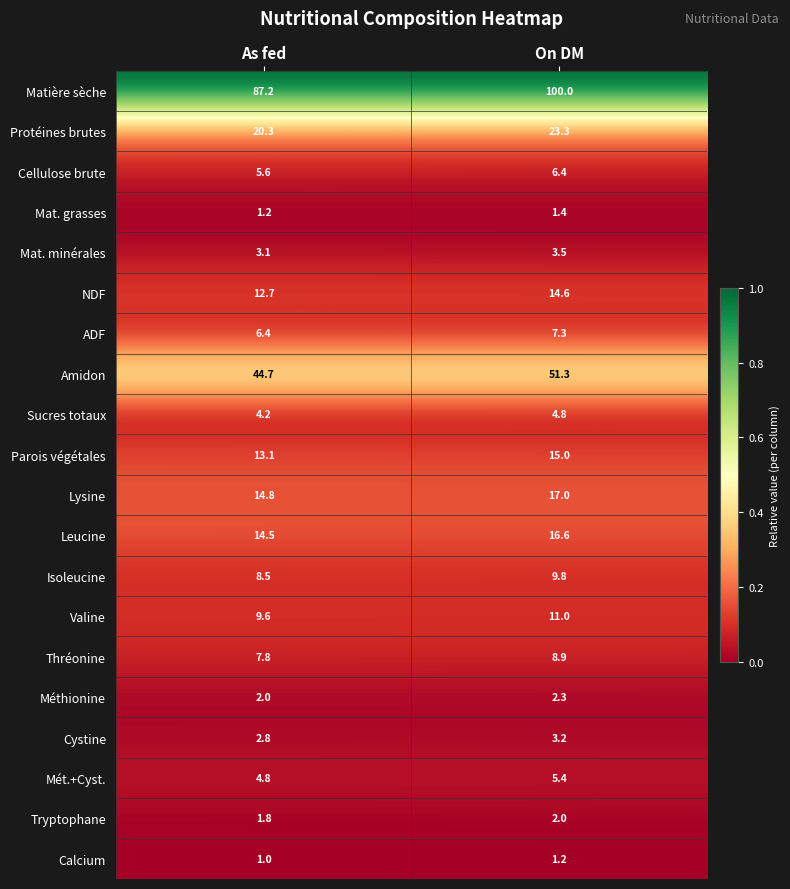

Which series has the widest spread of values?

Matière sèche